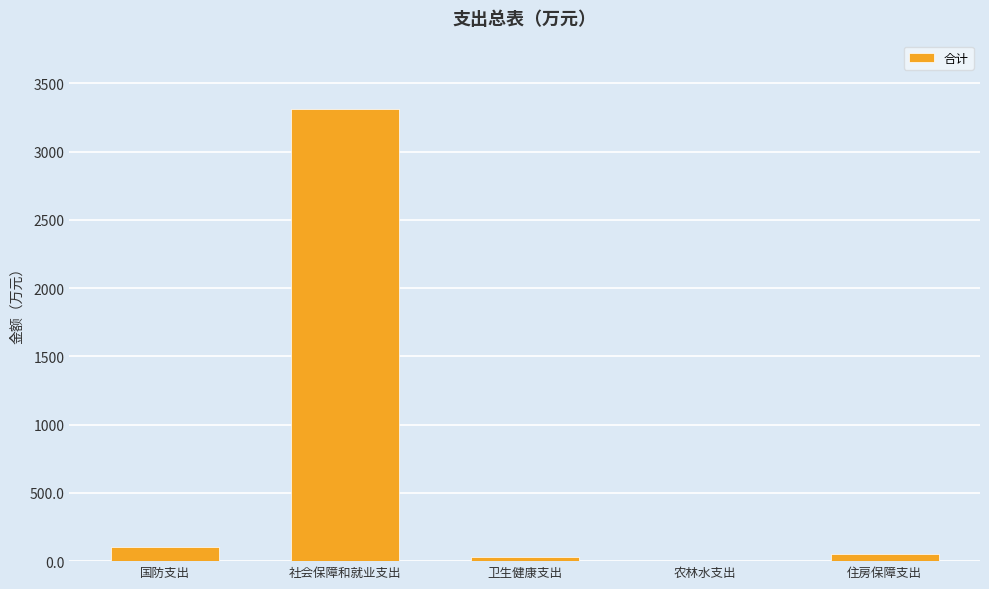

What is the sum of all values?

3501.7